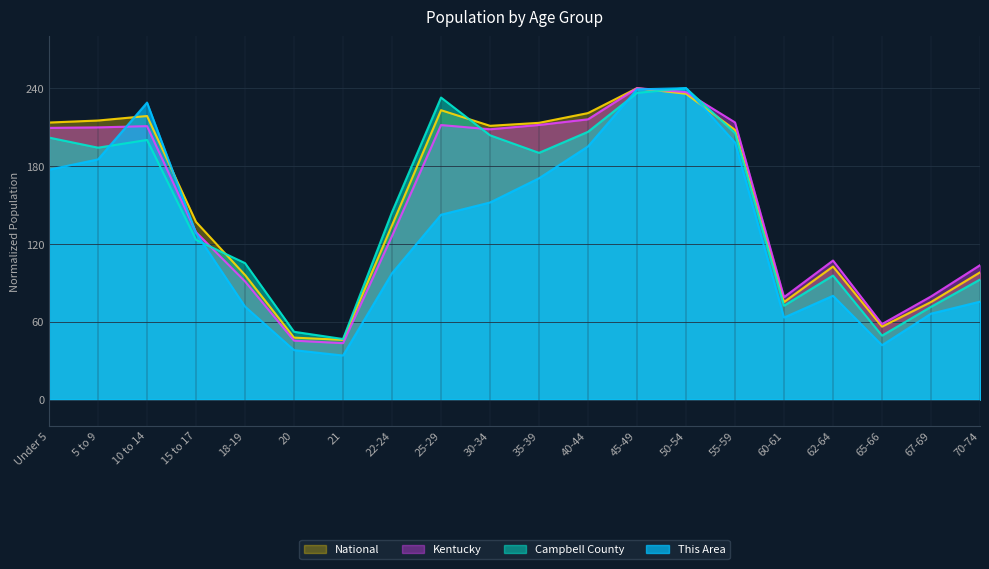

Is it true that This Area equals 400.5 at 10 to 14?

False